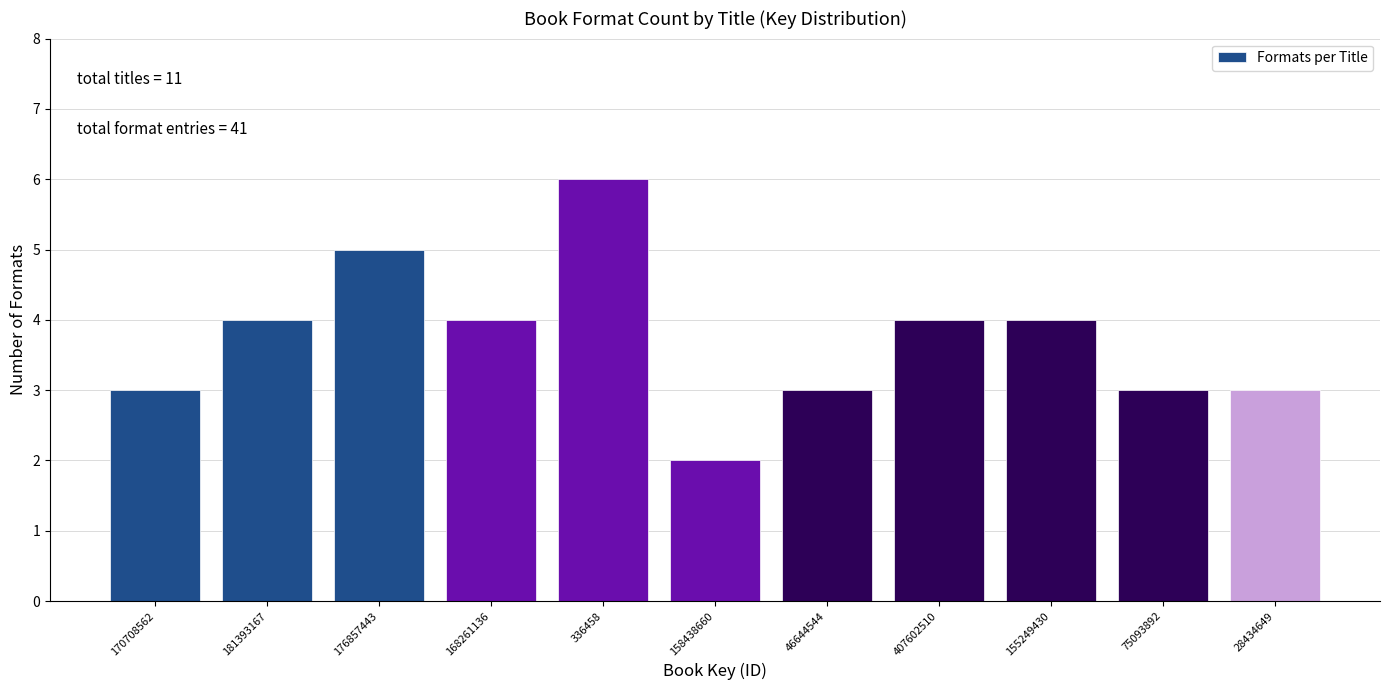

Reading left to right, extract all data points from this chart.

170708562=3	181393167=4	176857443=5	168261136=4	336458=6	158438660=2	46644544=3	407602510=4	155249430=4	75093892=3	28434649=3